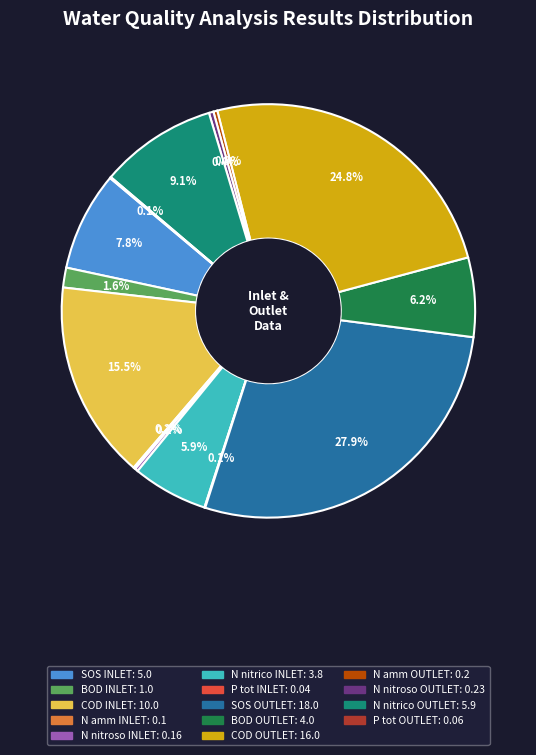

Combined, do N nitroso OUTLET and SOS OUTLET account for over 50%?

No